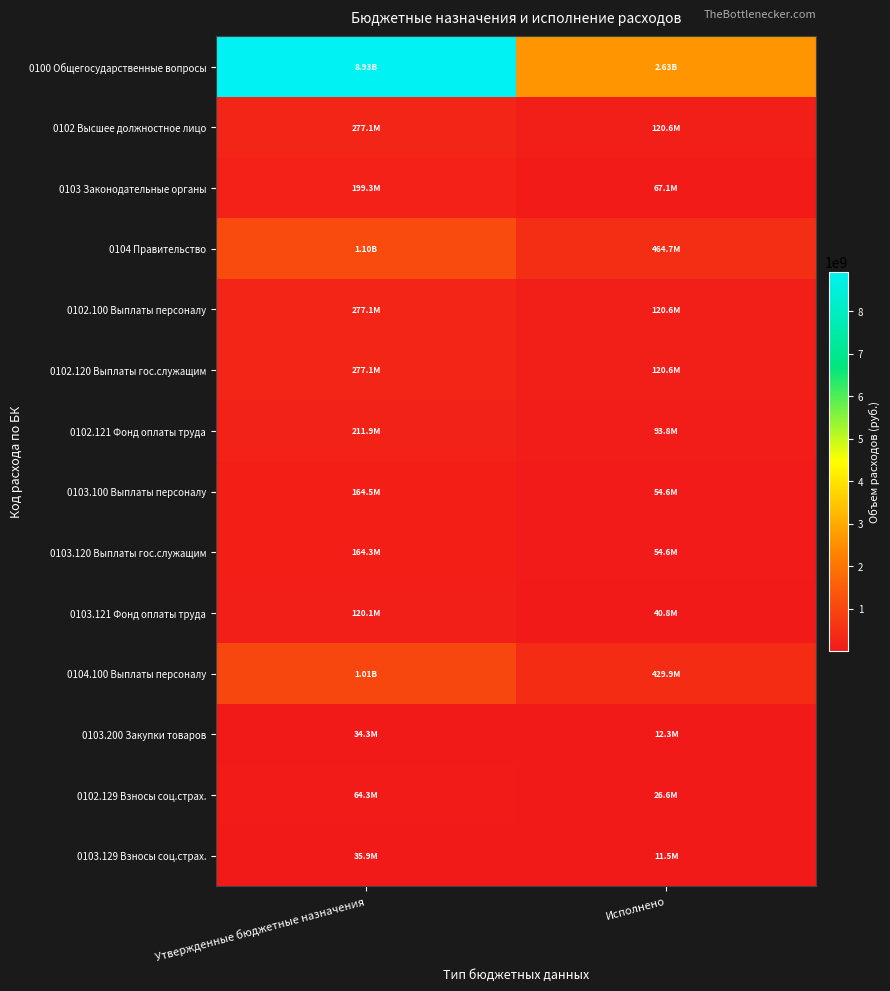

List the series in order of their peak value, lowest first.

0103.200 Закупки товаров, 0103.129 Взносы соц.страх., 0102.129 Взносы соц.страх., 0103.121 Фонд оплаты труда, 0103.120 Выплаты гос.служащим, 0103.100 Выплаты персоналу, 0103 Законодательные органы, 0102.121 Фонд оплаты труда, 0102.100 Выплаты персоналу, 0102.120 Выплаты гос.служащим, 0102 Высшее должностное лицо, 0104.100 Выплаты персоналу, 0104 Правительство, 0100 Общегосударственные вопросы